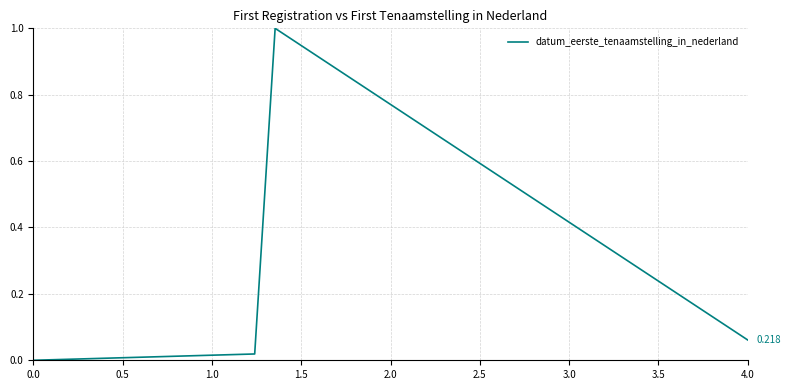

True or false: the data has more than 0 interior local peaks.

True